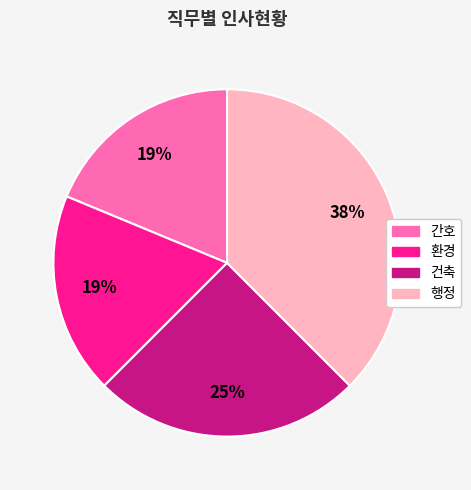

Which category has the biggest portion of the pie?

행정